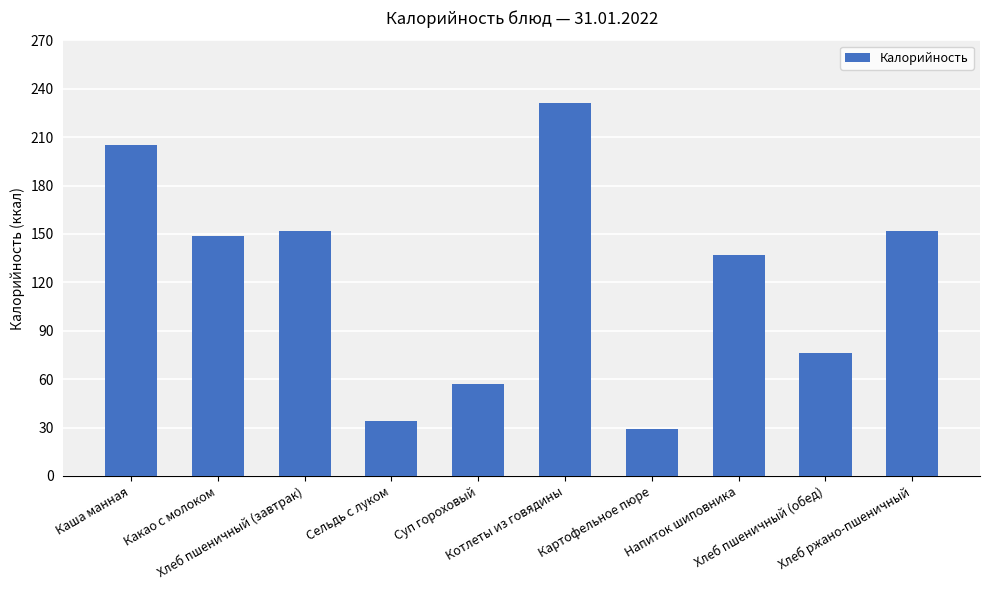

Where does the data first go above 149?

Каша манная